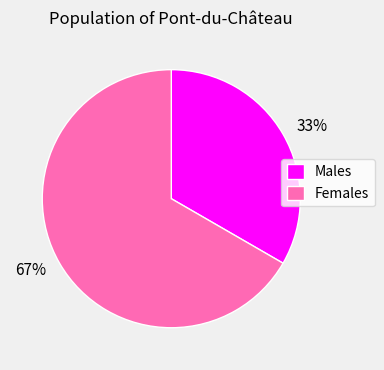

The Males slice represents 33% of the pie. True or false?

True